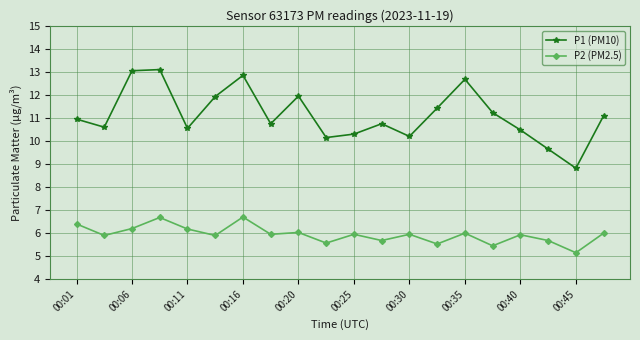

How many distinct data groups are displayed?

2